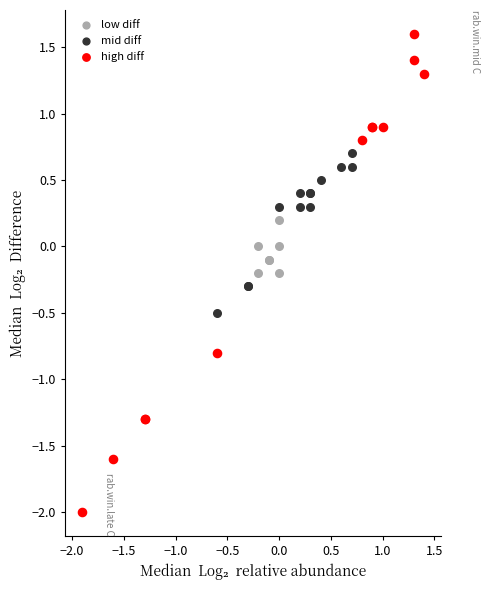

Which series reaches the minimum Y coordinate?

high diff